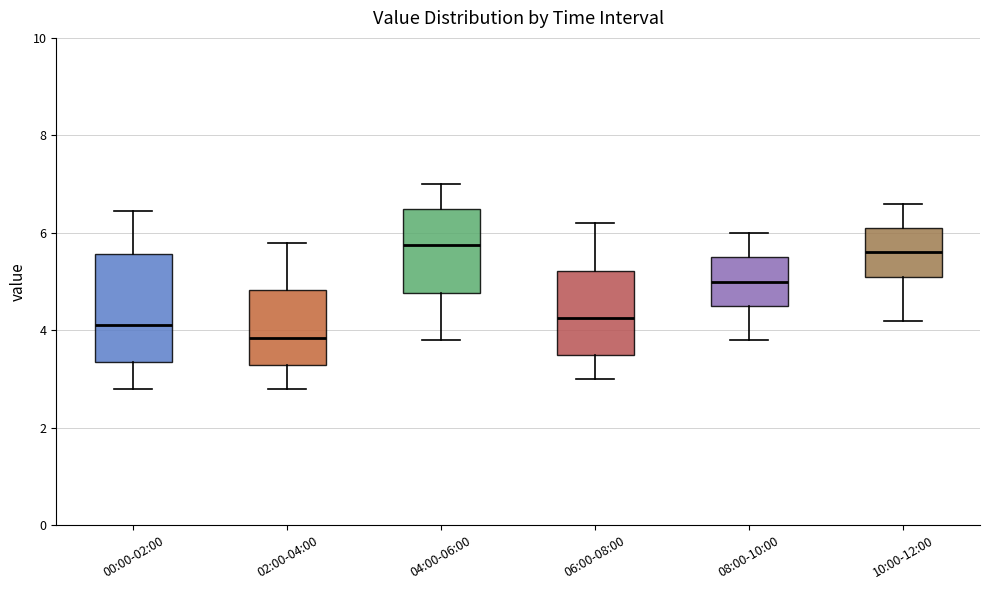

Which box is the tallest, from its lower edge to its upper edge?

00:00-02:00